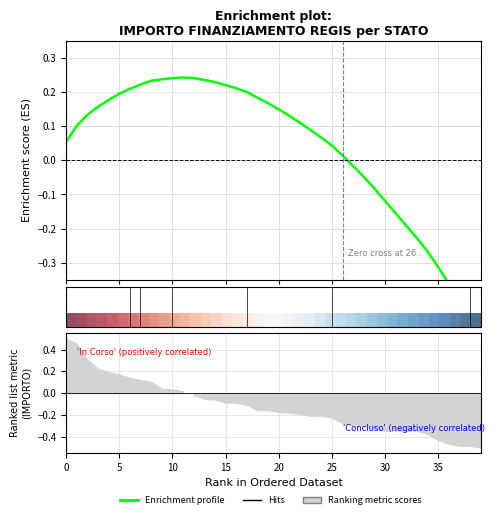

What is the lowest value of the Enrichment profile series?

-0.5